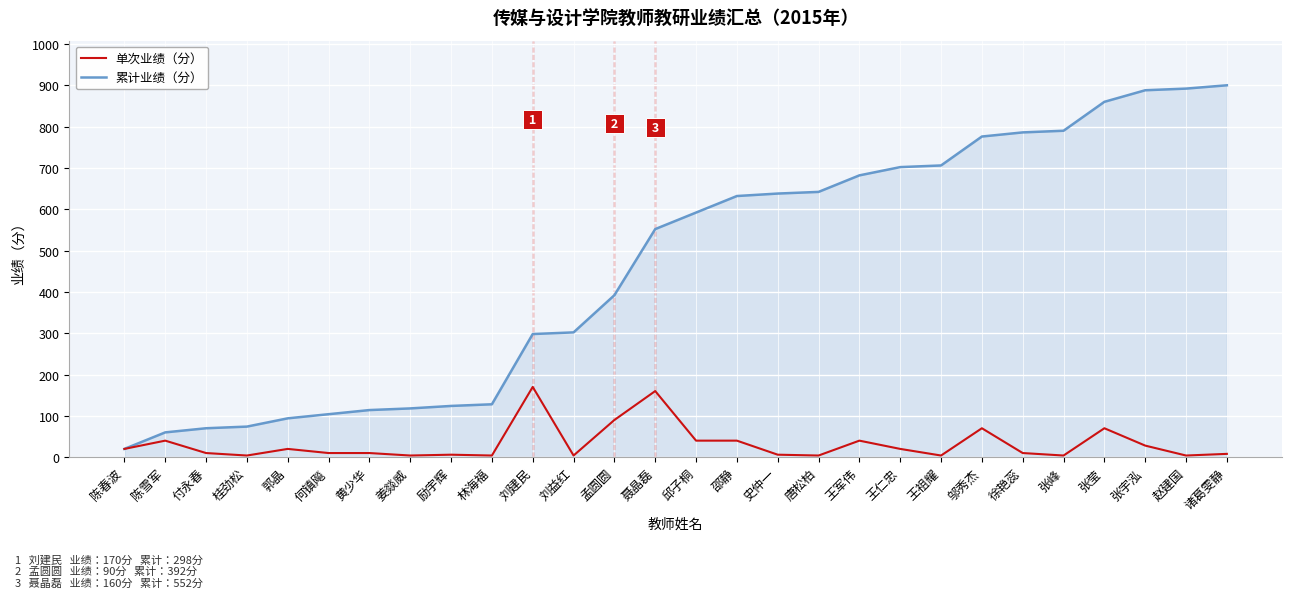

What is the difference between the 单次业绩（分） values at 邵静 and 黄少华?

30